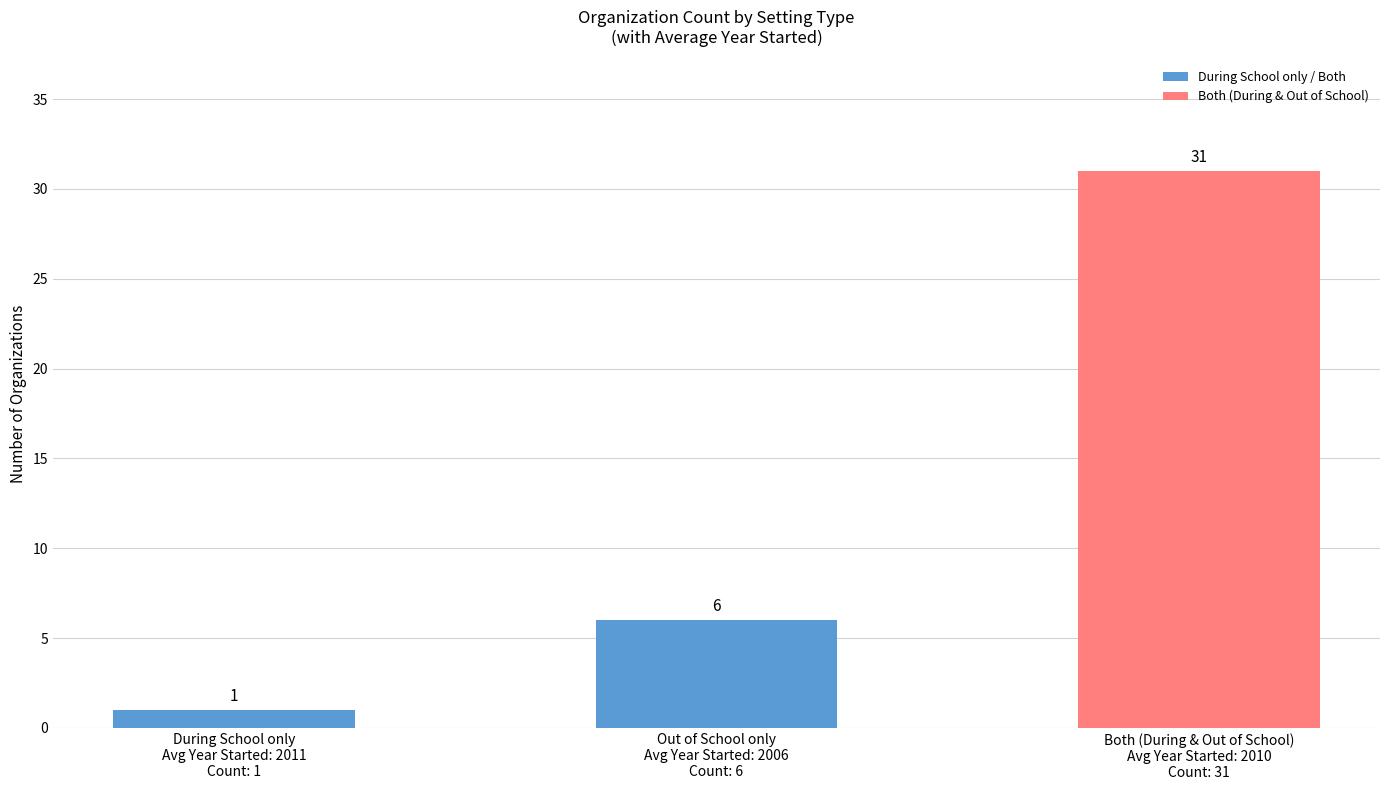

Is it true that the value at Out of School only
Avg Year Started: 2006
Count: 6 is 3?

False